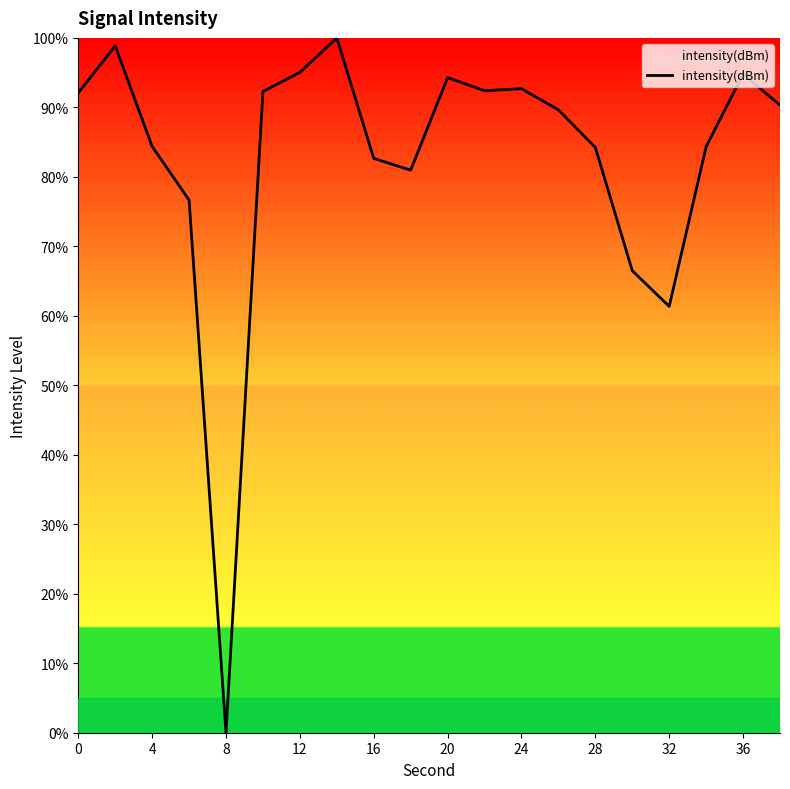

How many categories are shown in the chart?

20